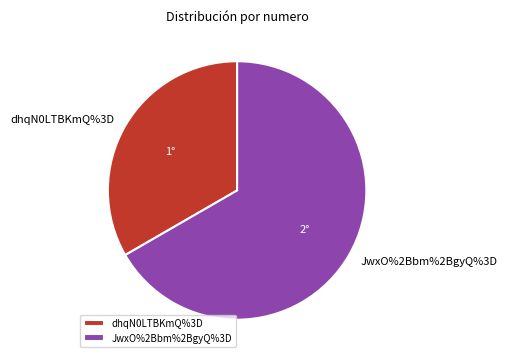

Is it true that JwxO%2Bbm%2BgyQ%3D is 67% of the pie?

True